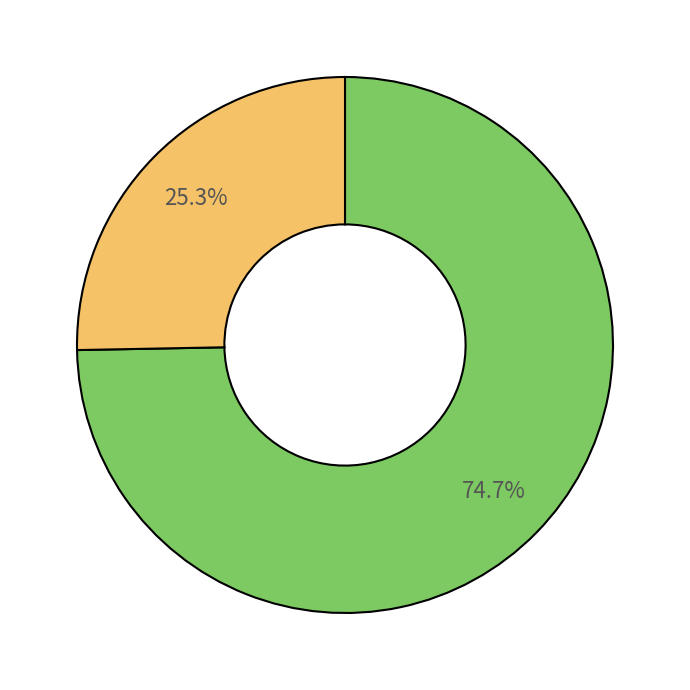

Is there any slice that represents more than half of the pie?

Yes